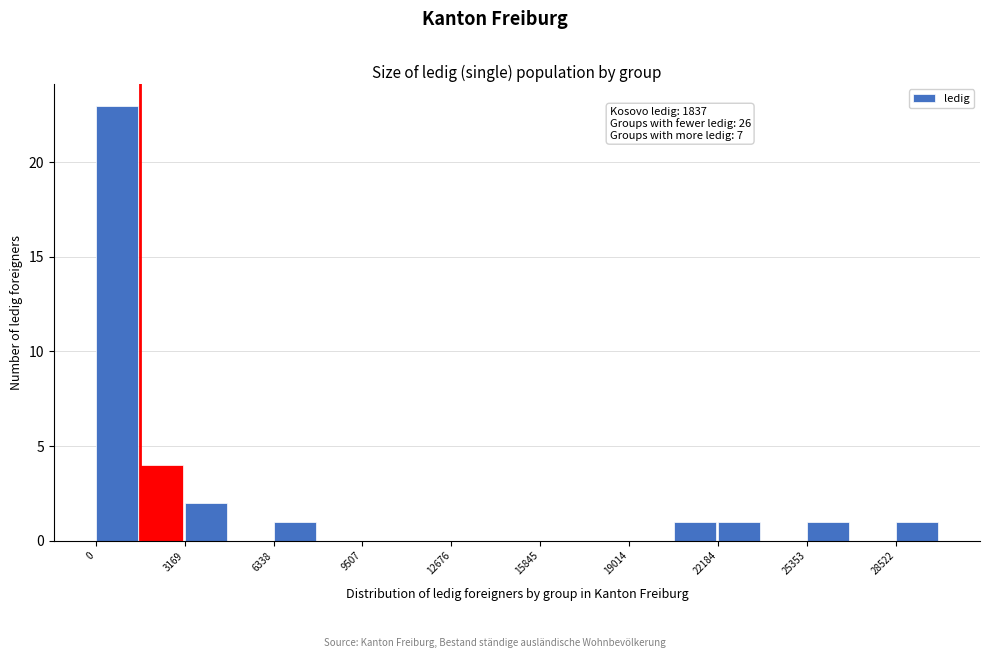

Read against the x-axis, roughly where is the centre of the tallest bar?

1000